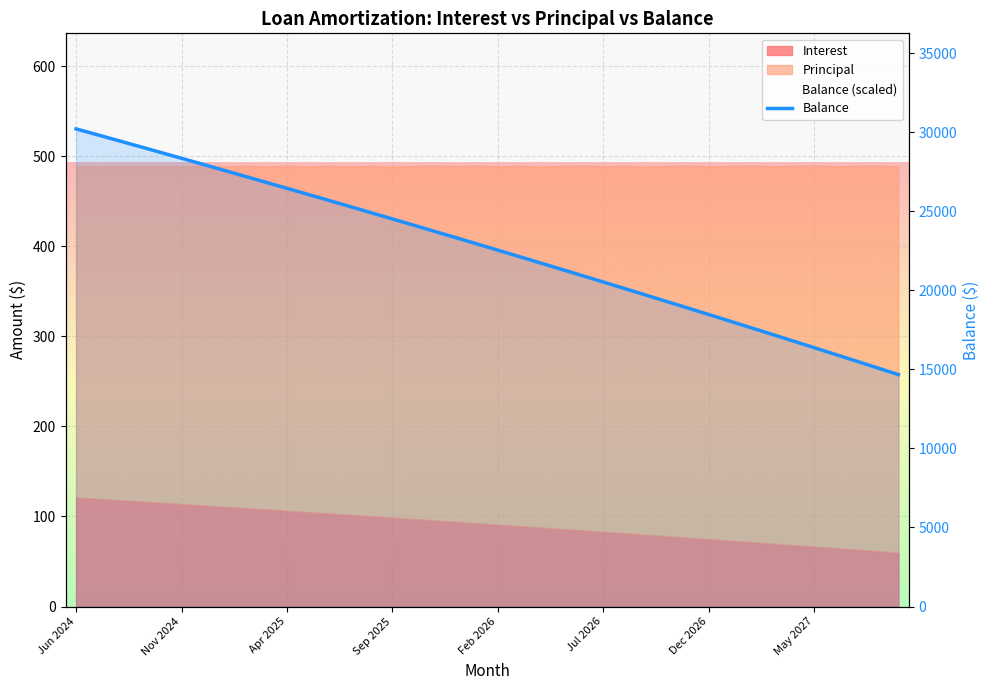

At which label is the value closest to 22444?

Feb 2026